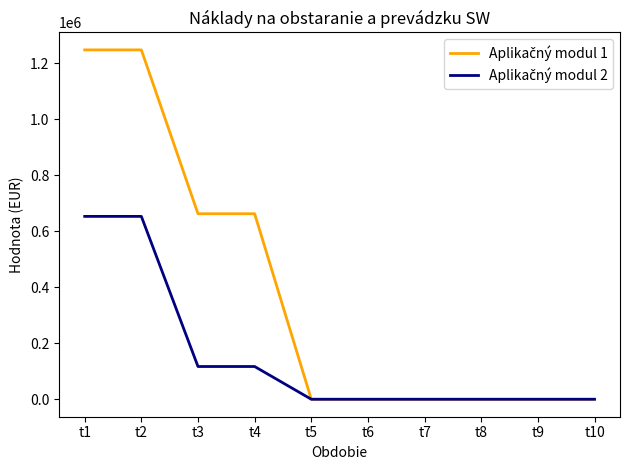

What is the greatest value displayed?

1248500